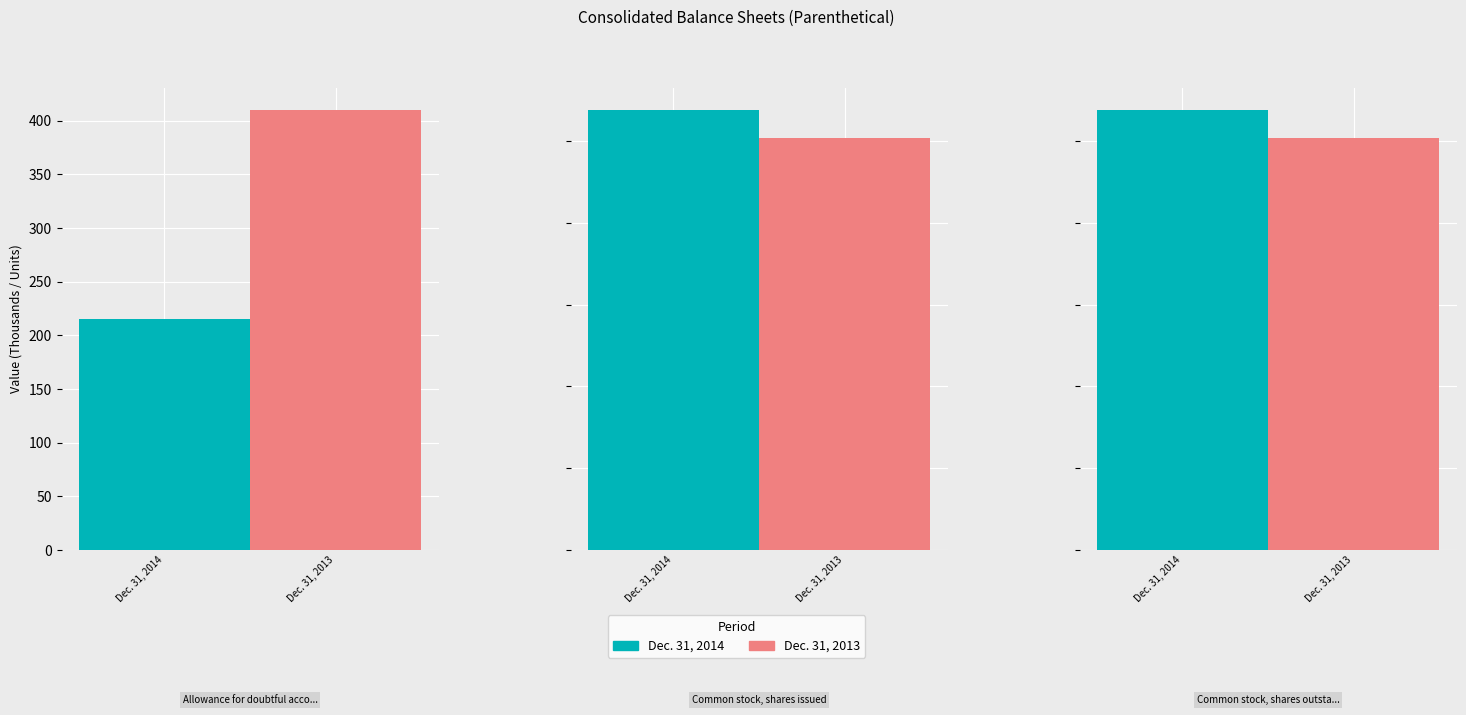

How many values in the Dec. 31, 2013 series are below 25206498?

1